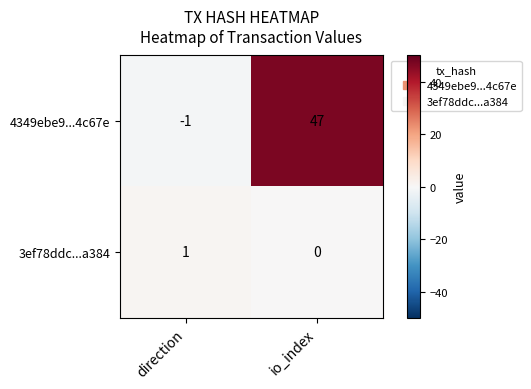

Reading left to right, what are all the values shown in this chart?

4349ebe9...4c67e: direction=-1	io_index=47
3ef78ddc...a384: direction=1	io_index=0